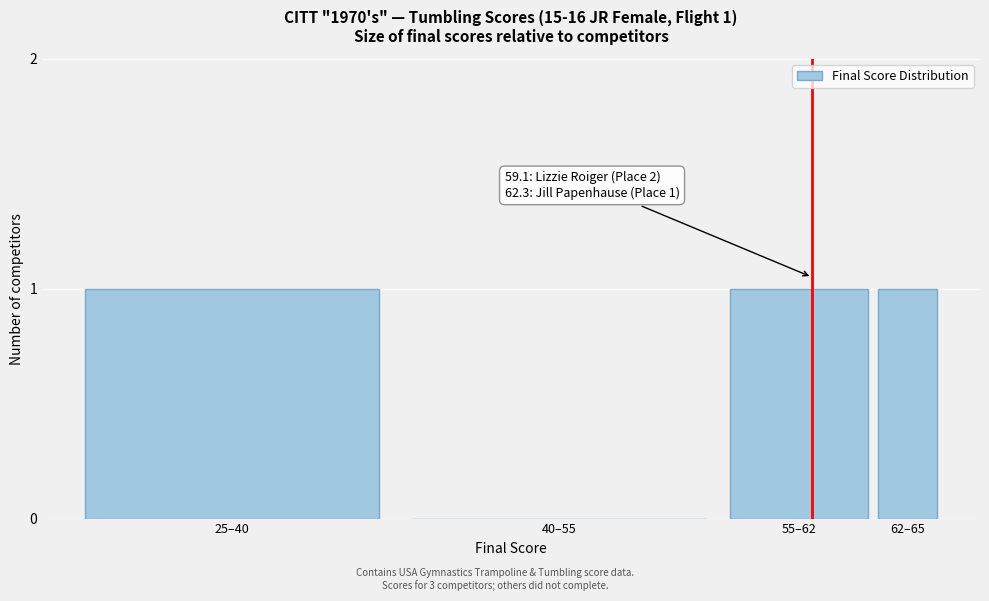

Reading left to right, extract all data points from this chart.

25–40=1	40–55=0	55–62=1	62–65=1